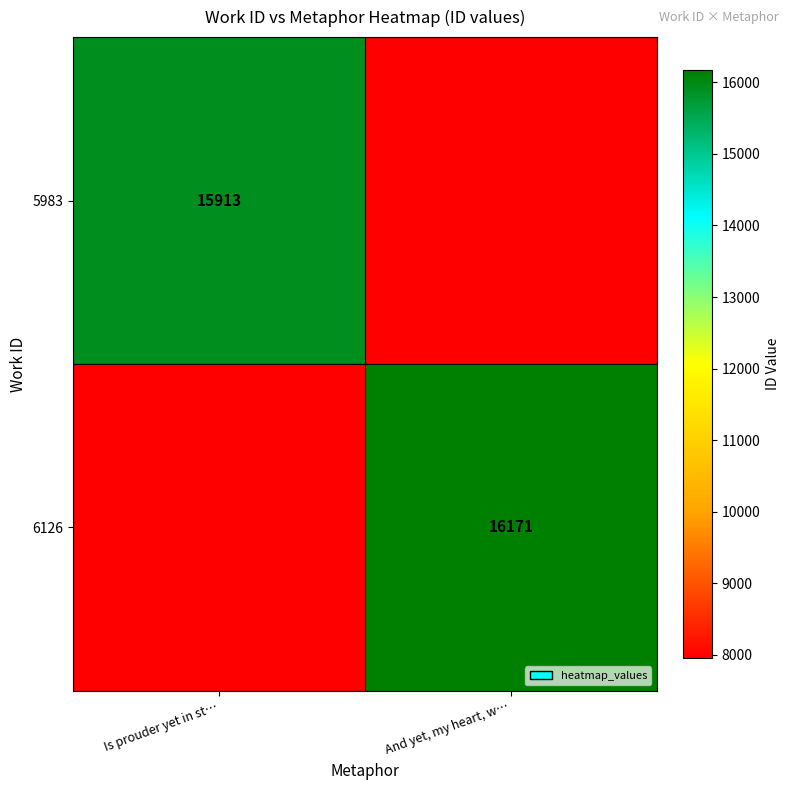

What is the smallest value displayed?

7956.5